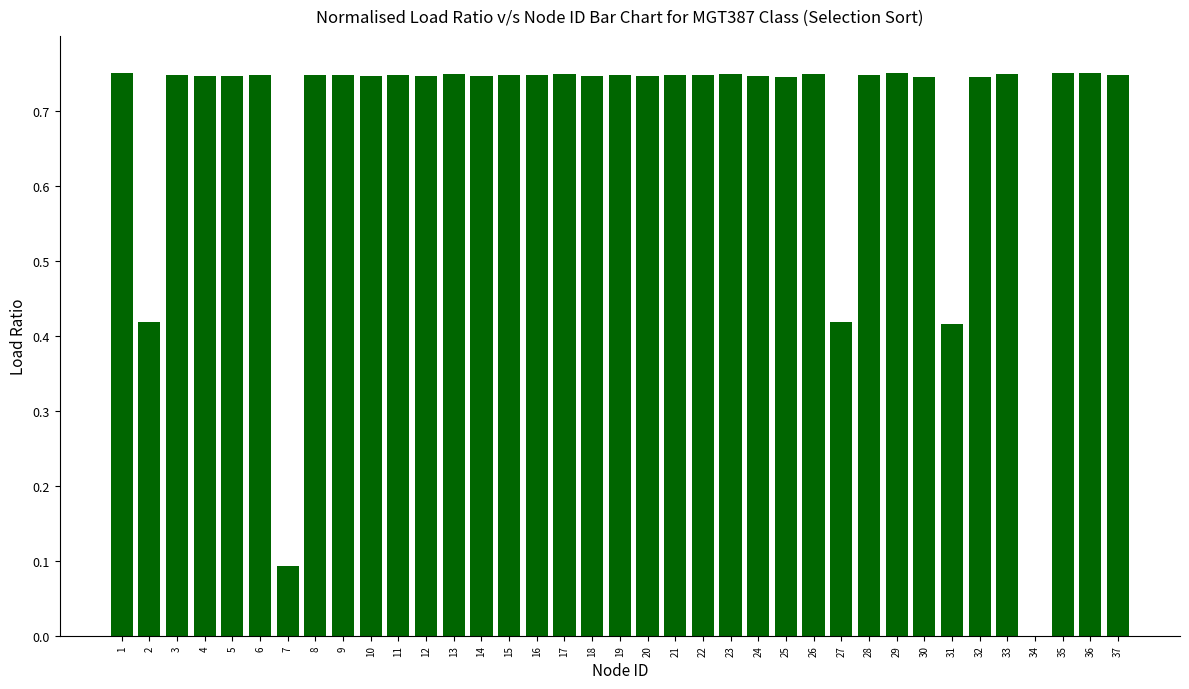

The chart shows a value of 1.1 at 28. True or false?

False